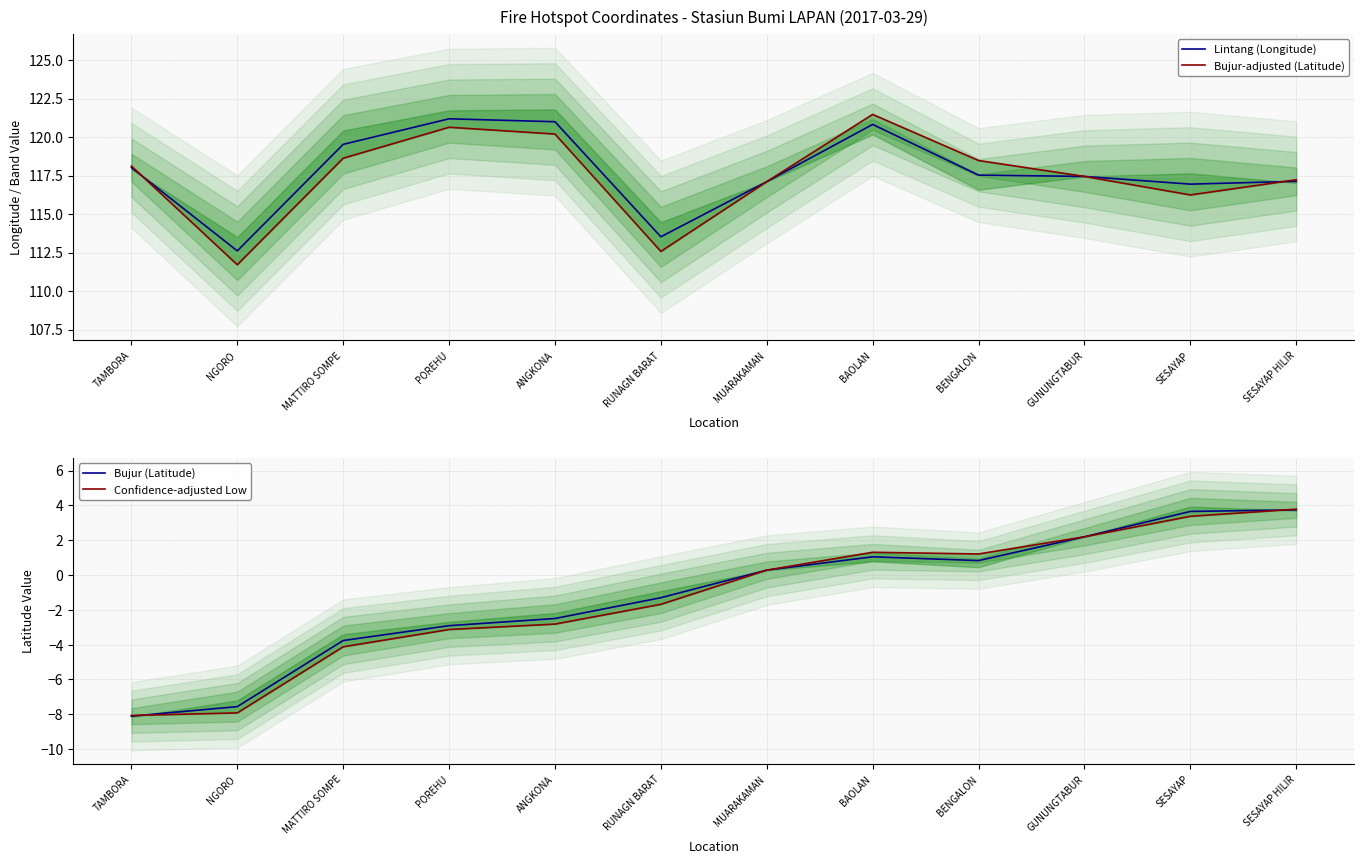

Reading left to right, what are all the values shown in this chart?

Lintang (Longitude): 118.0	112.6	119.5	121.2	121.0	113.5	117.1	120.8	117.5	117.4	116.9	117.1
Bujur-adjusted (Latitude): 118.1	111.7	118.6	120.6	120.2	112.6	117.1	121.5	118.5	117.4	116.2	117.2
Bujur (Latitude): -8.1	-7.6	-3.8	-2.9	-2.5	-1.3	0.3	1.0	0.8	2.2	3.6	3.7
Confidence-adjusted Low: -8.1	-7.9	-4.1	-3.1	-2.8	-1.7	0.3	1.3	1.2	2.2	3.4	3.8